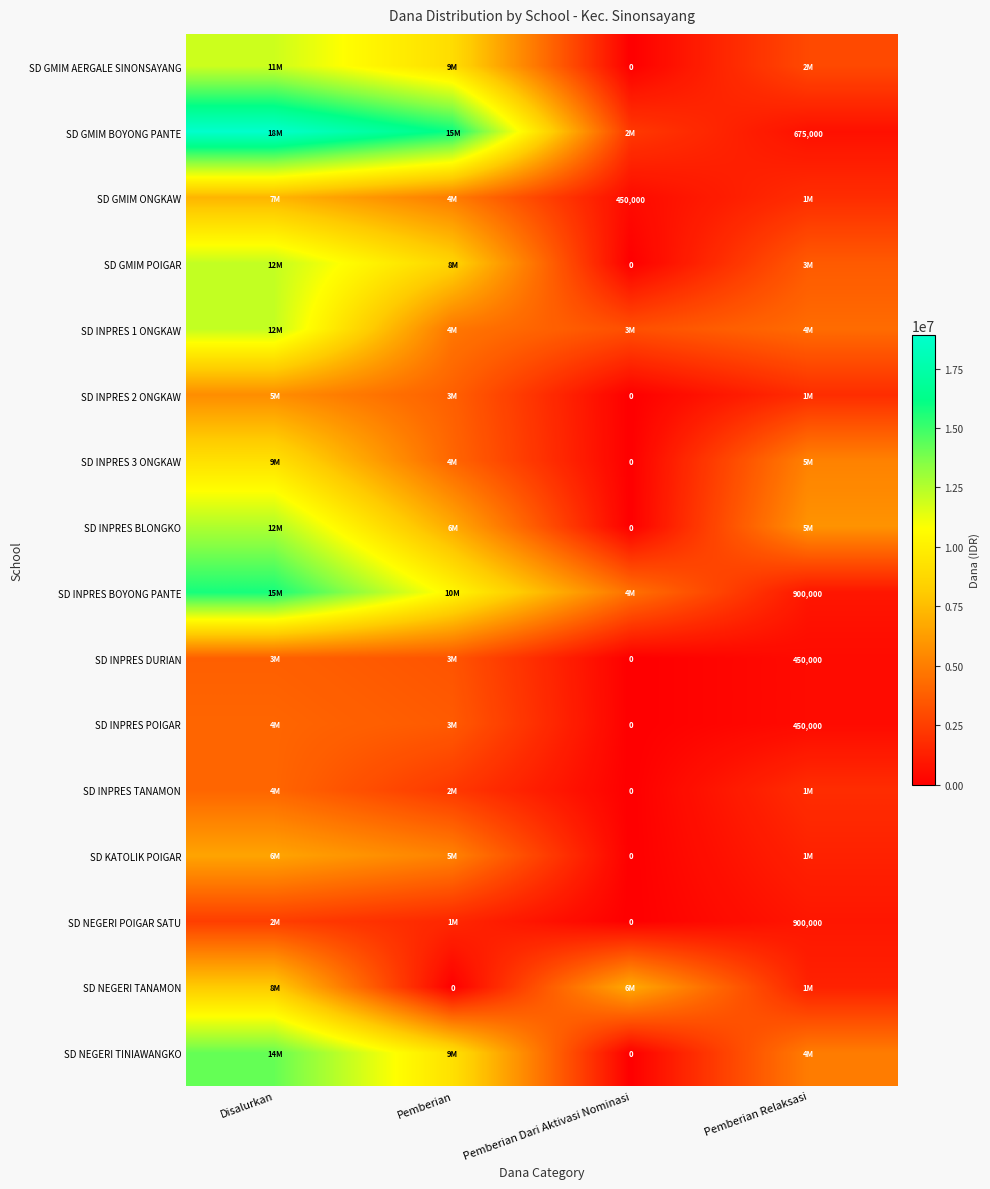

The SD INPRES BOYONG PANTE series shows 900000 at Pemberian Relaksasi. True or false?

True